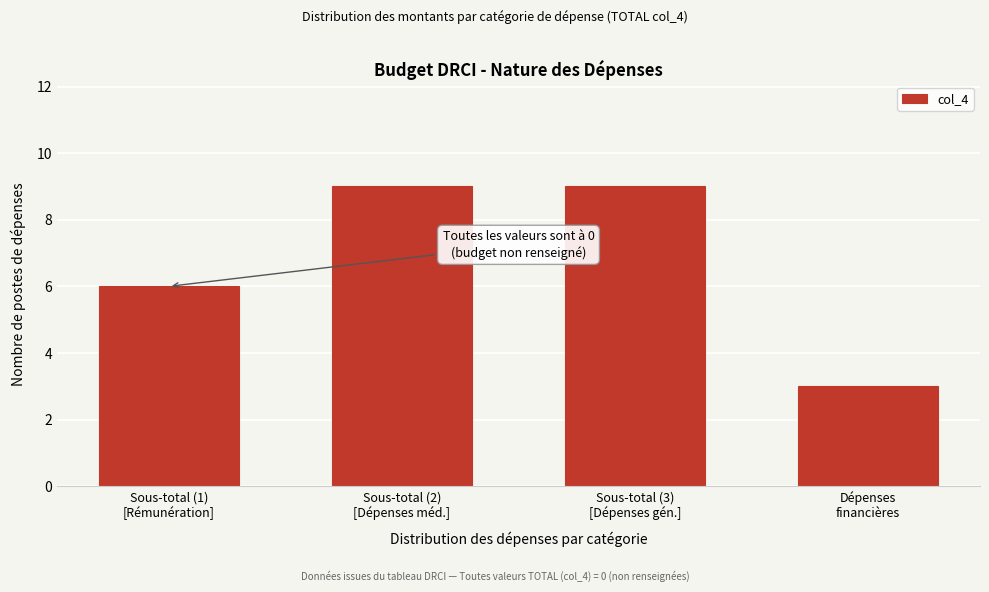

Reading left to right, list all the values displayed in this chart.

6	9	9	3